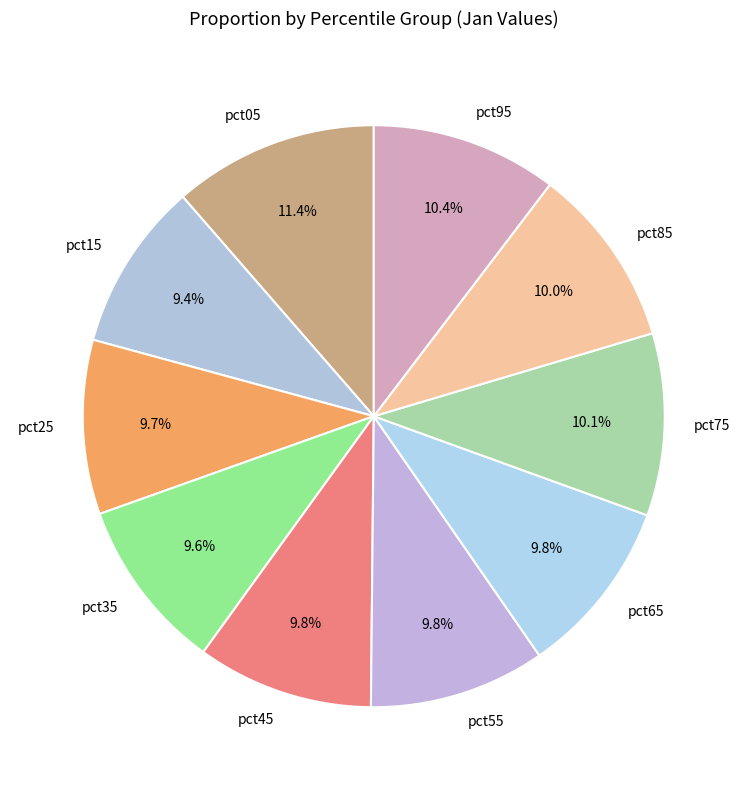

Combined, do pct35 and pct25 account for over 50%?

No